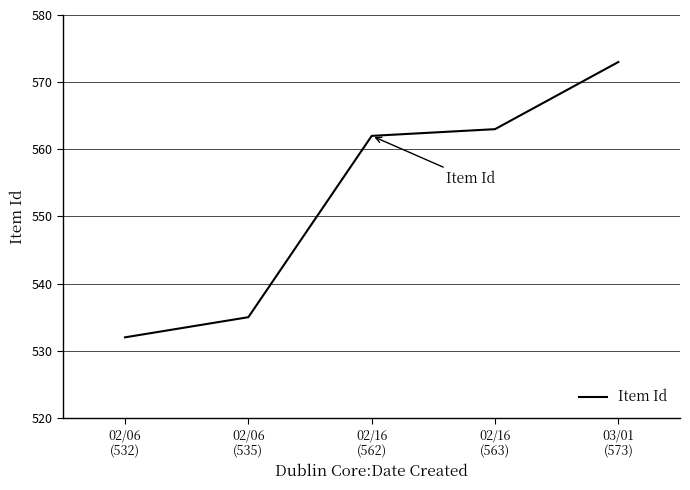

The value at 02/06
(535) is 156. True or false?

False